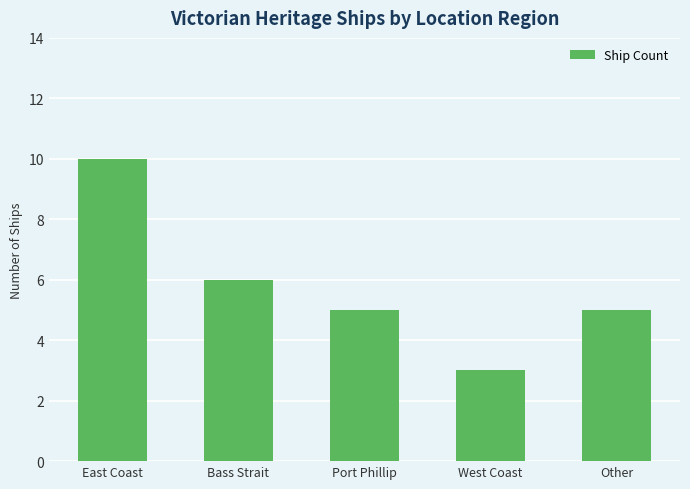

Are the bars horizontal?

No